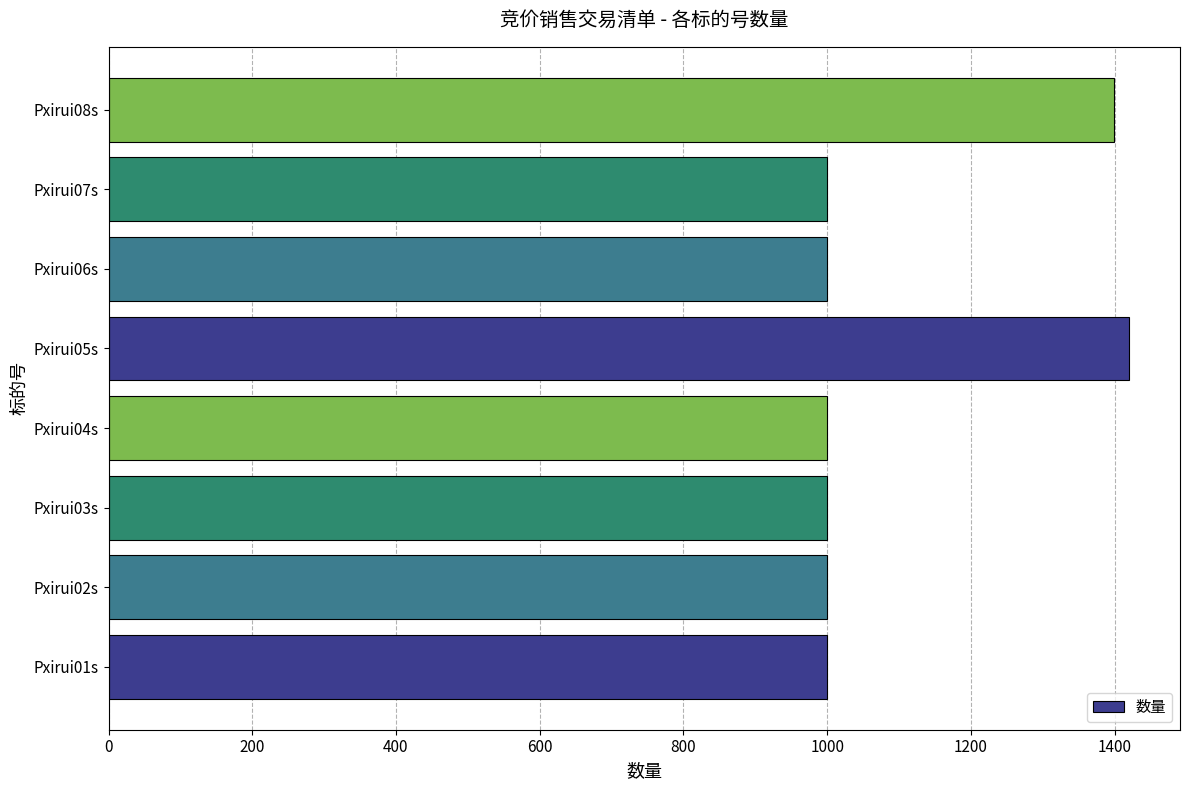

What is the difference between the maximum and minimum values?

420.0